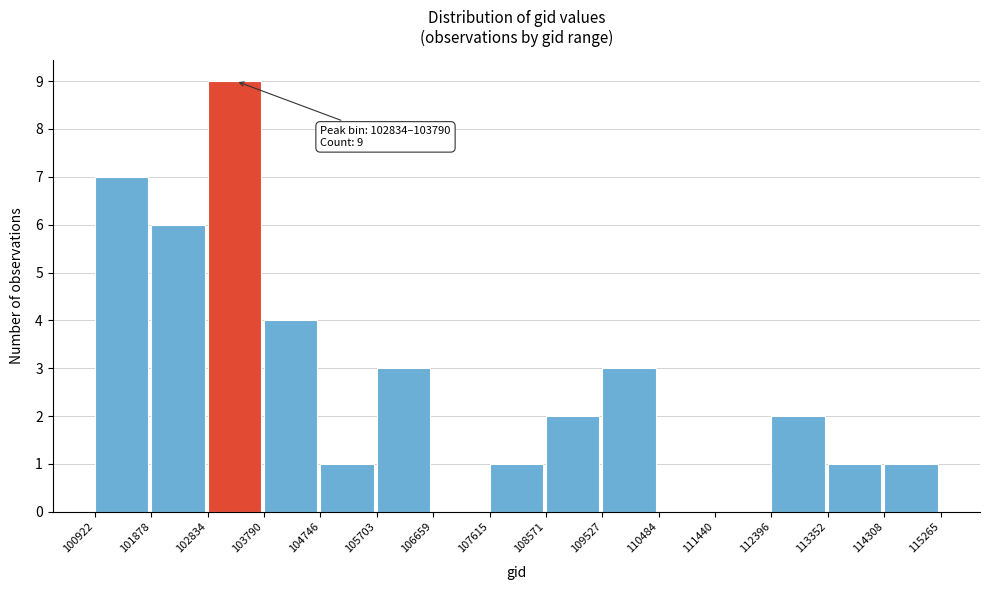

Which range on the x-axis has the tallest bar?

102834 to 103790